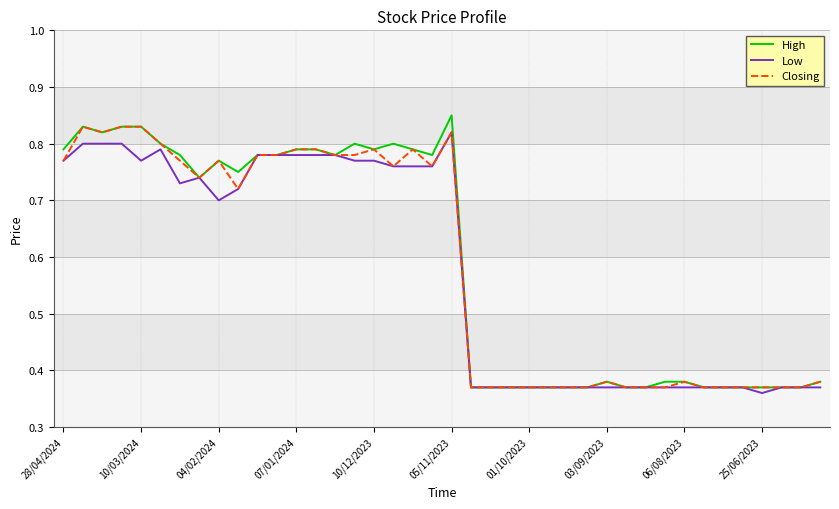

Which series has the widest spread of values?

High